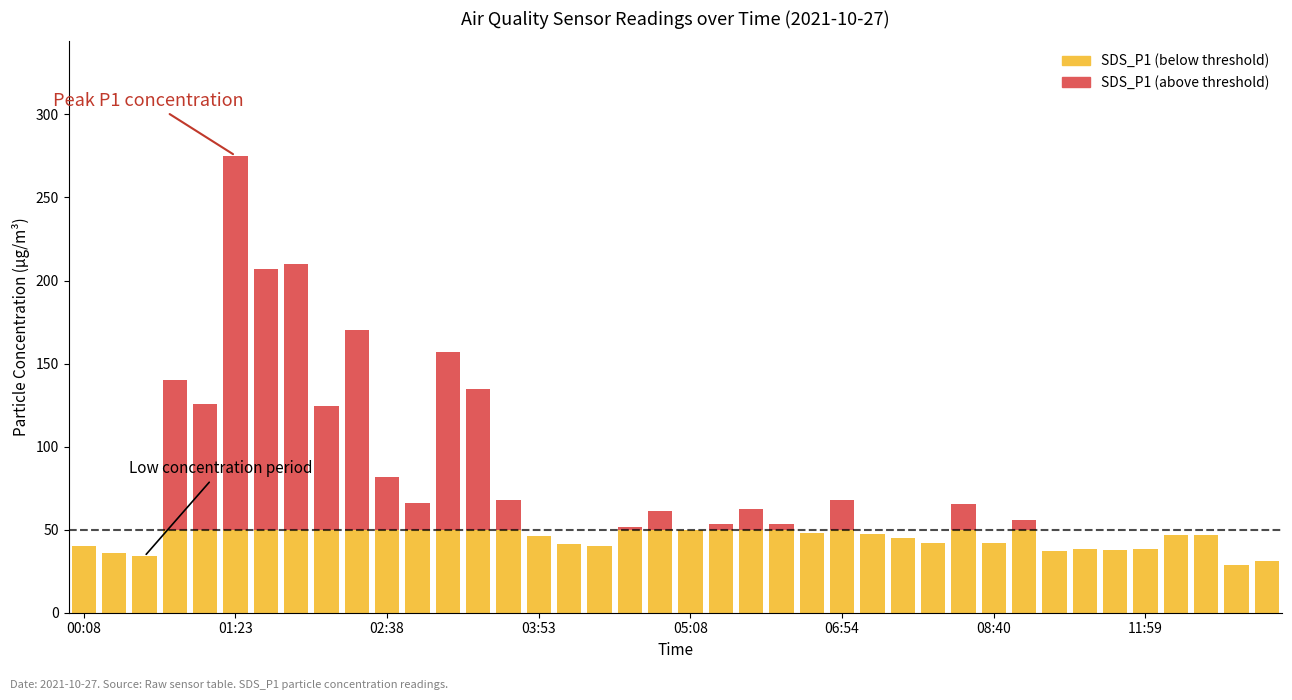

What is the sum of the SDS_P1 values at 36 and 14?

114.4